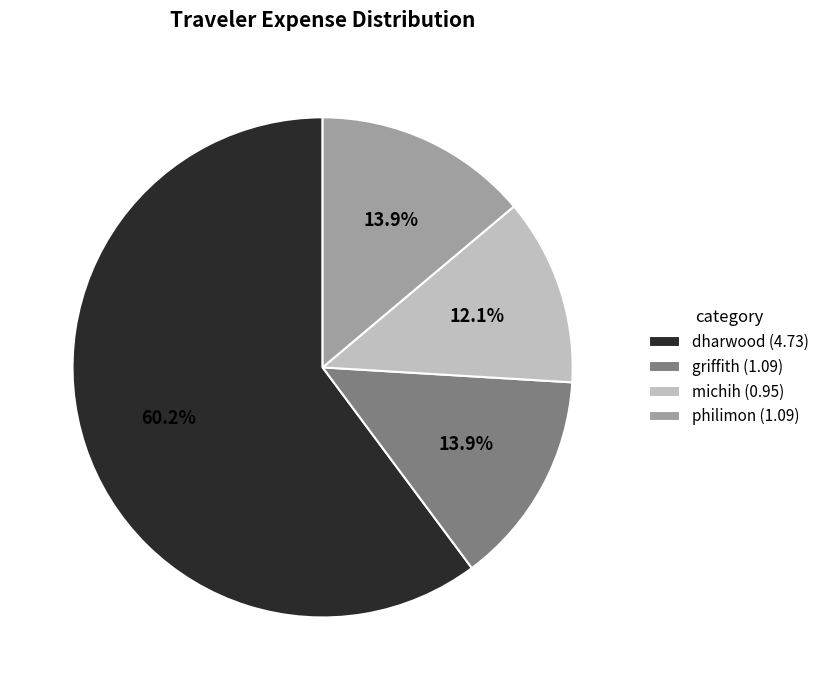

What is the smallest slice in the pie chart?

michih